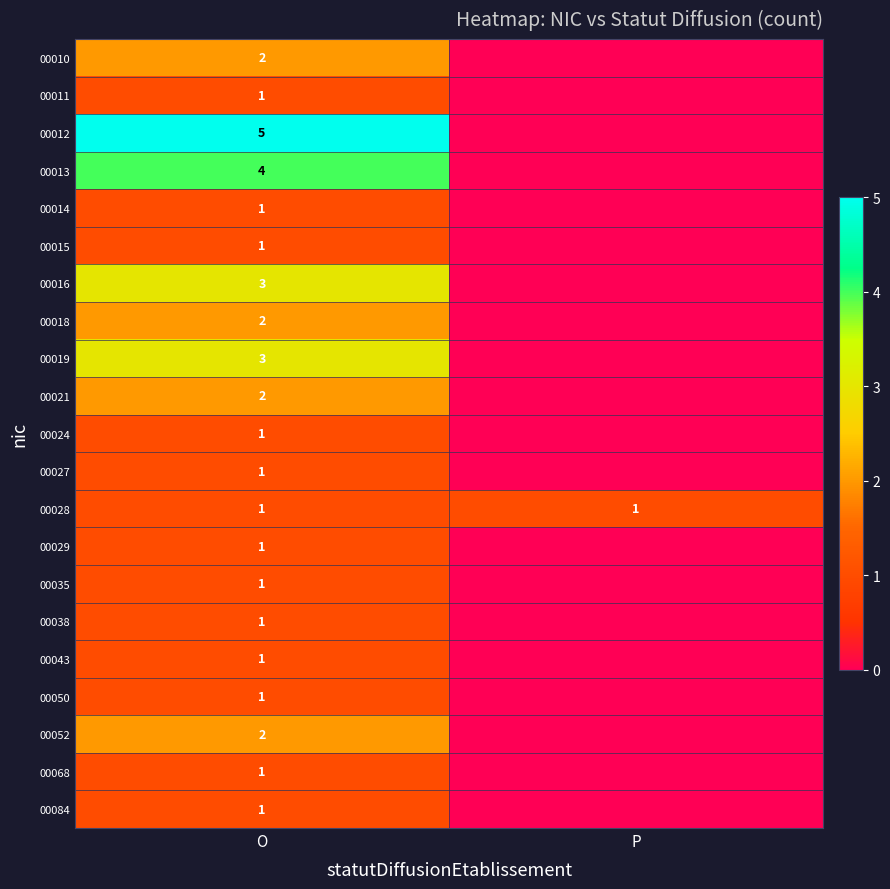

True or false: 00035 has a value of 1 at O.

True